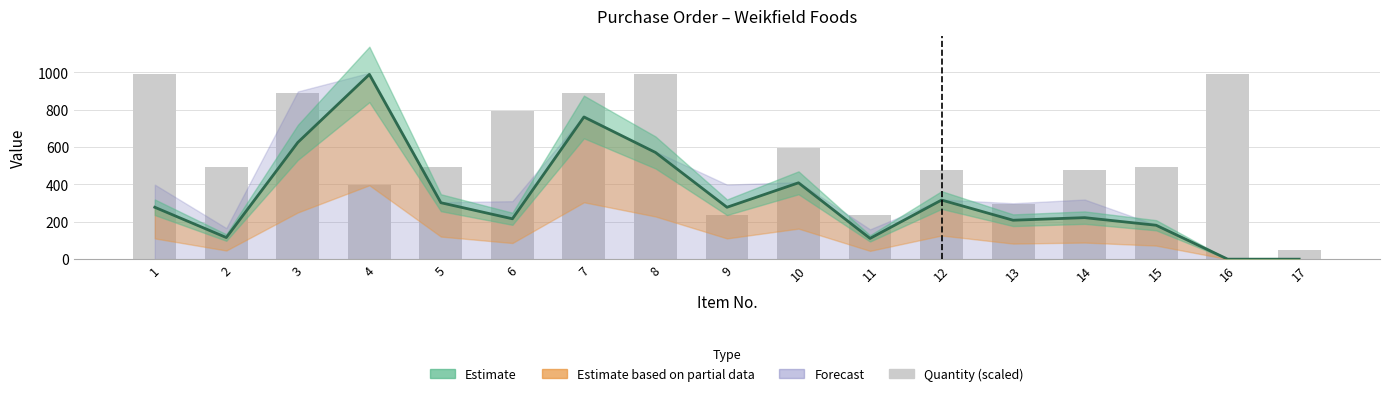

How many bars are there in total?

17